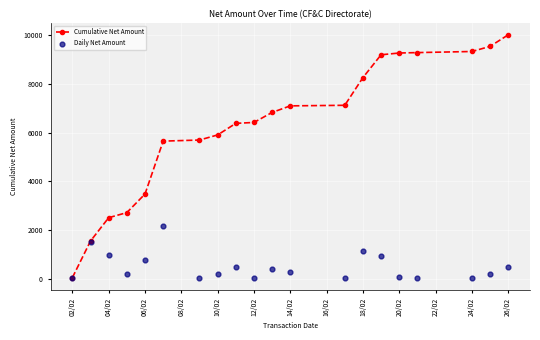

Which series reaches the maximum Y coordinate?

Cumulative Net Amount